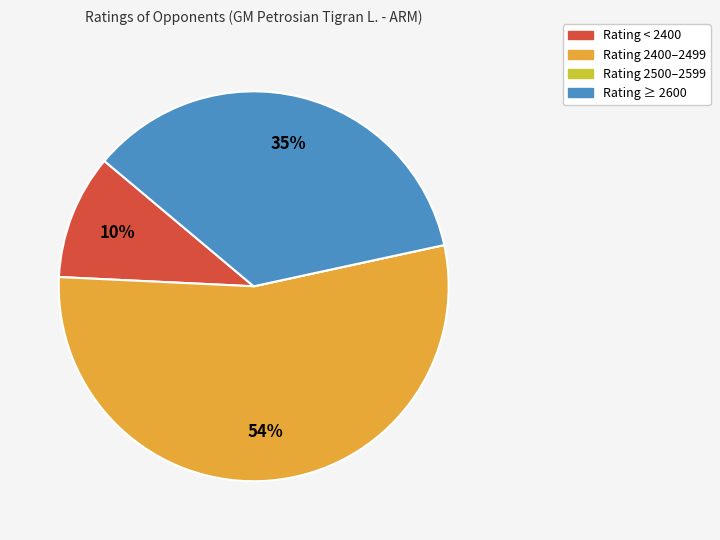

Between Rating ≥ 2600 and Rating < 2400, which is larger?

Rating ≥ 2600